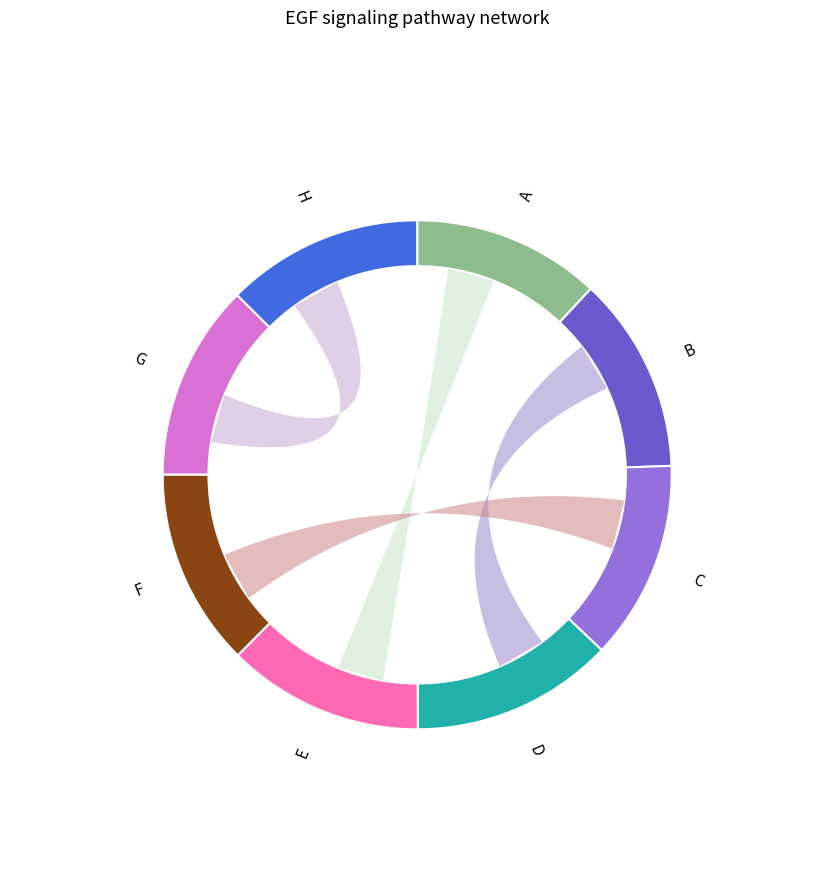

To the nearest percent, what portion does B represent?

12%